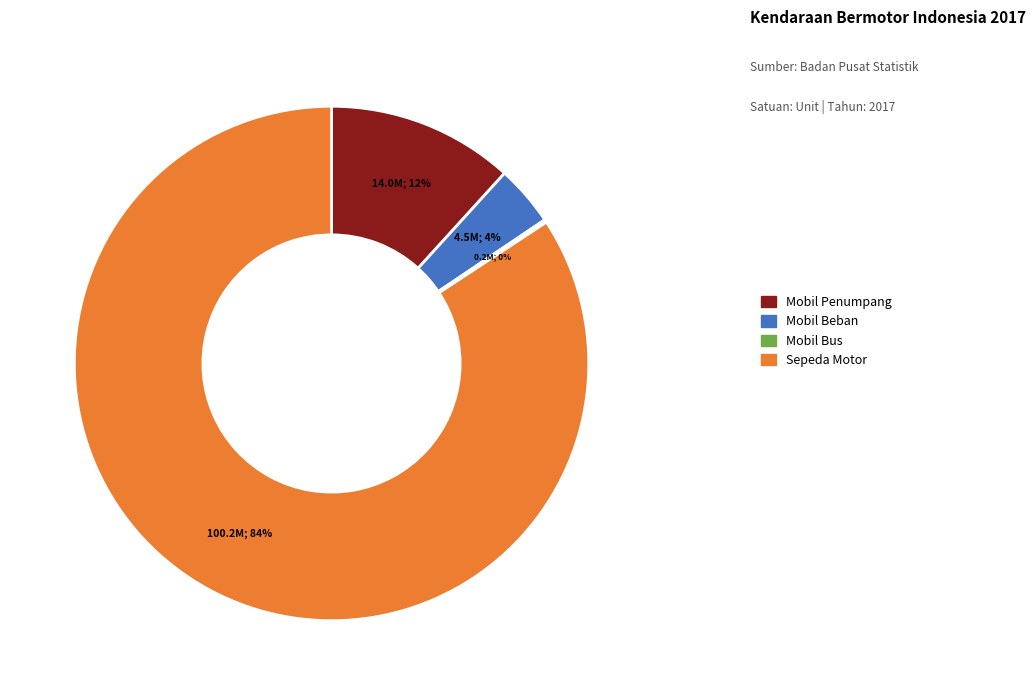

To the nearest percent, what is the difference between the Sepeda Motor and Mobil Beban slice percentages?

80%